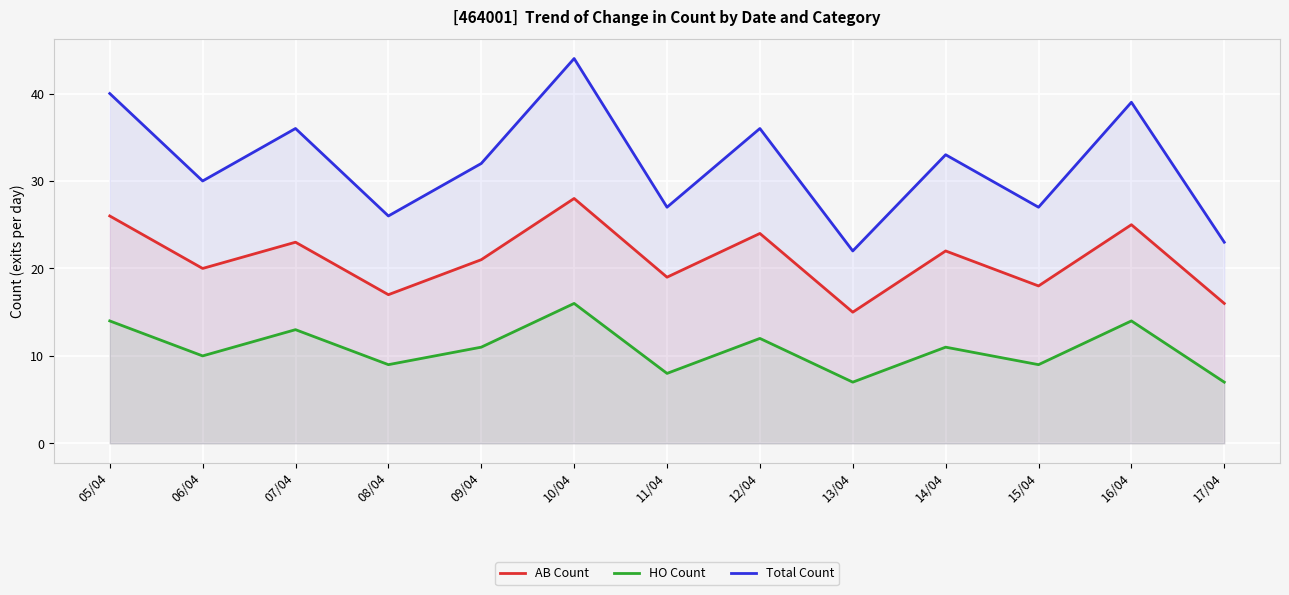

Which series changed the most between 09/04 and 14/04?

AB Count